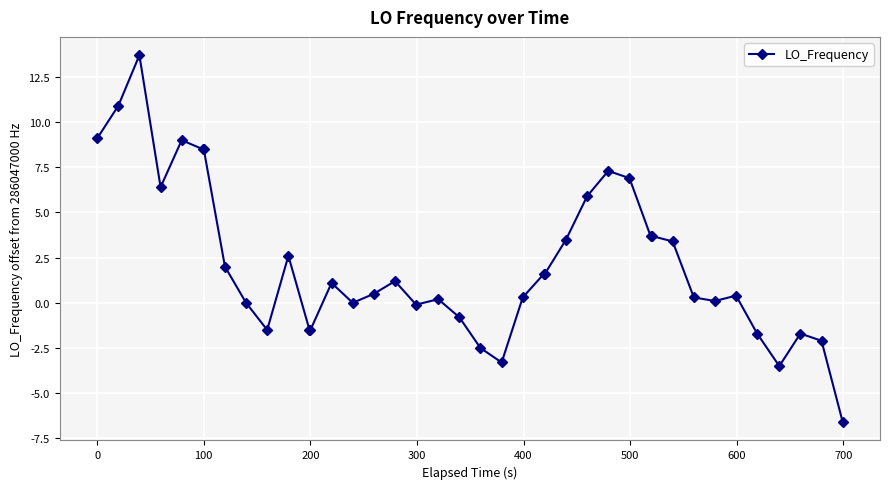

What is the smallest value displayed?

-6.6